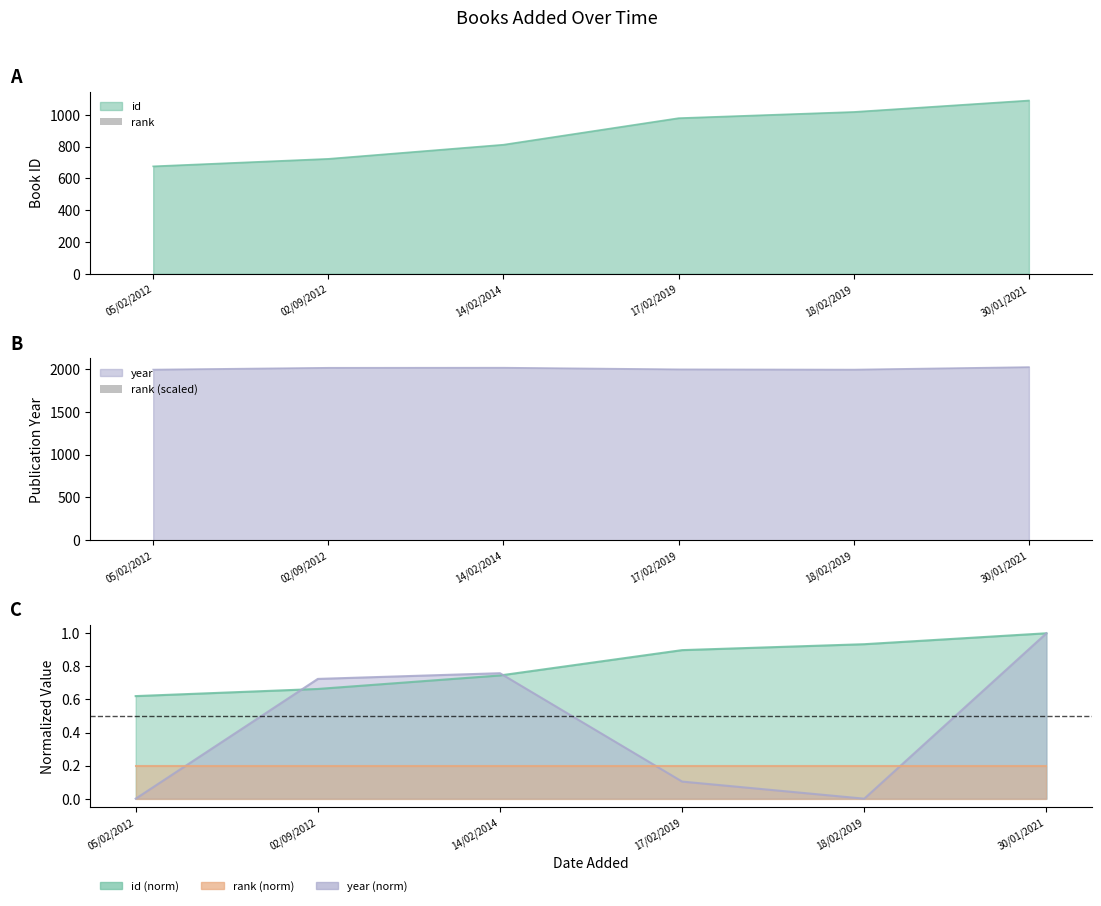

The value of rank (scaled) at 17/02/2019 is 2. True or false?

False